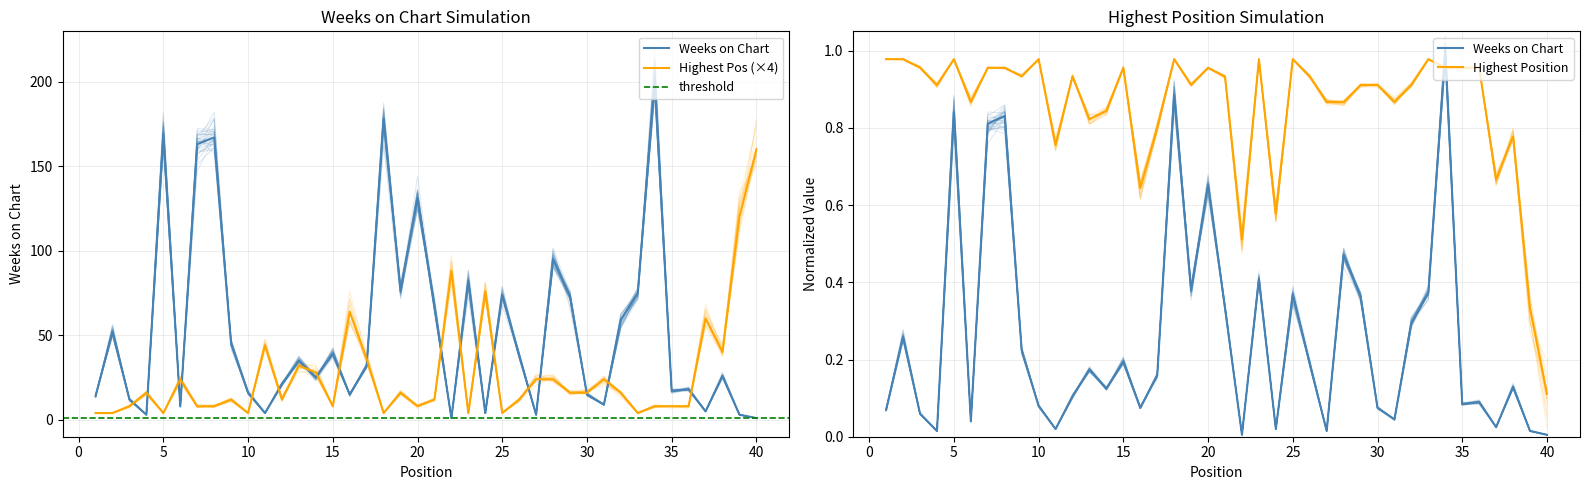

What is the value of the Posición más alta point at the 23rd from the left?

4